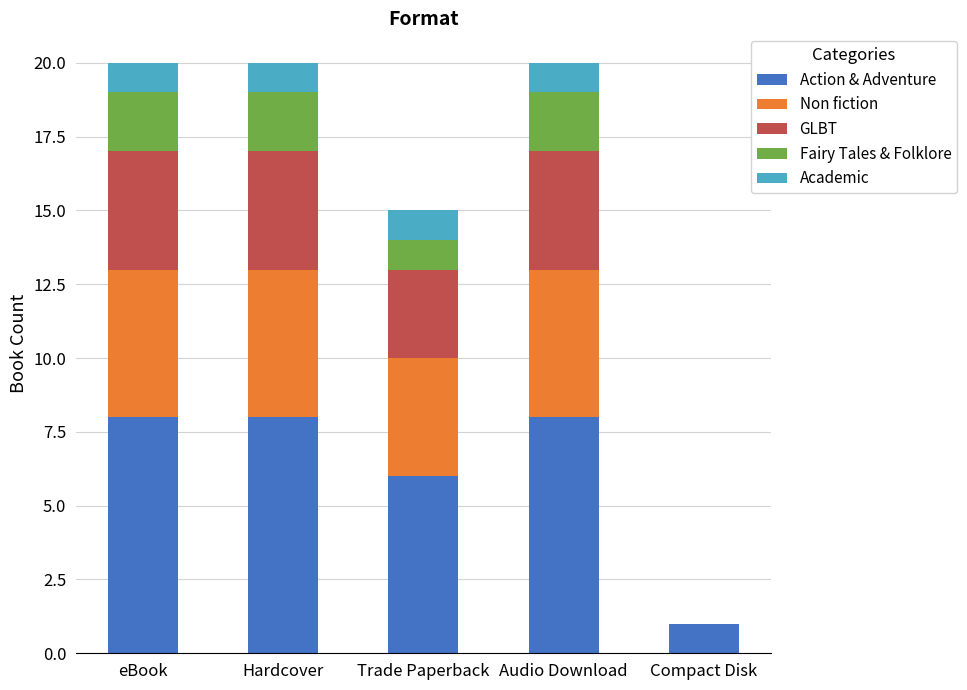

The Action & Adventure series shows 8 at eBook. True or false?

True